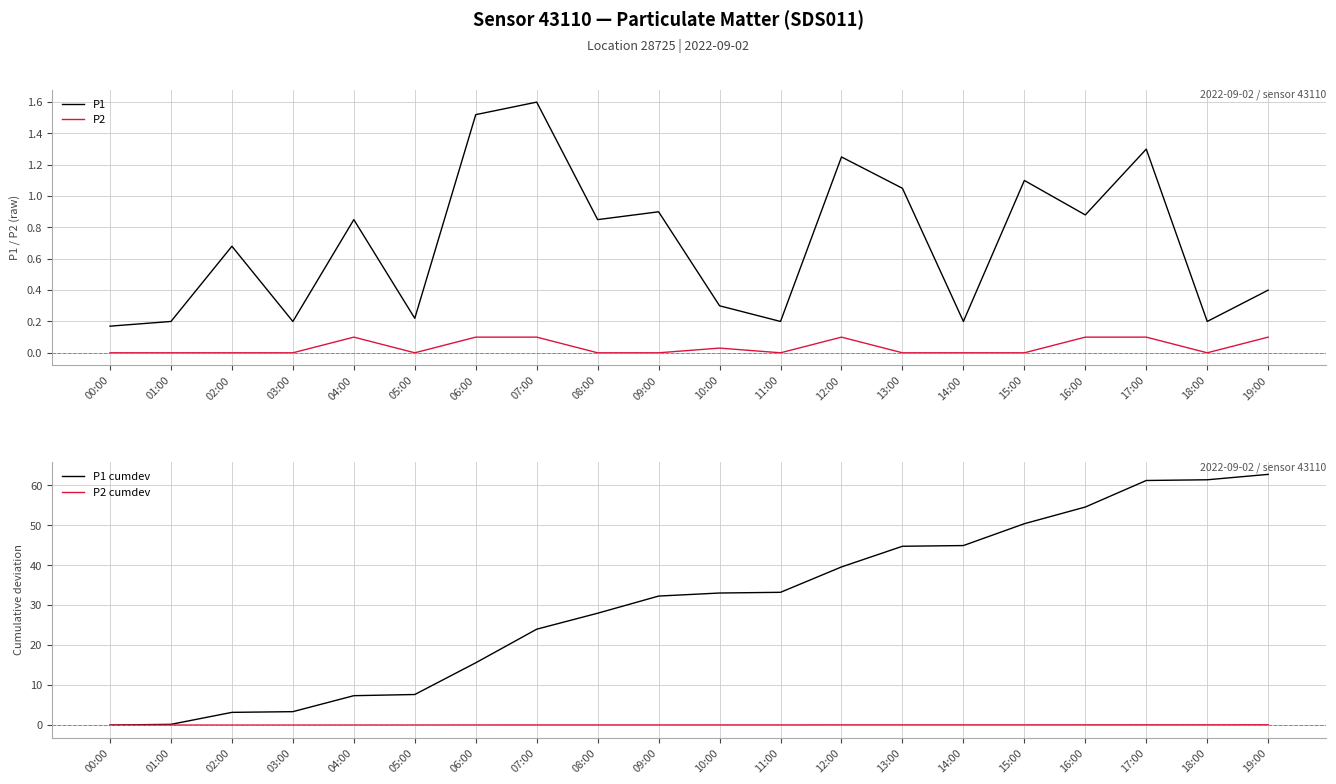

Is the value of P1 at 15:00 greater than the value of P2 cumdev at 04:00?

Yes